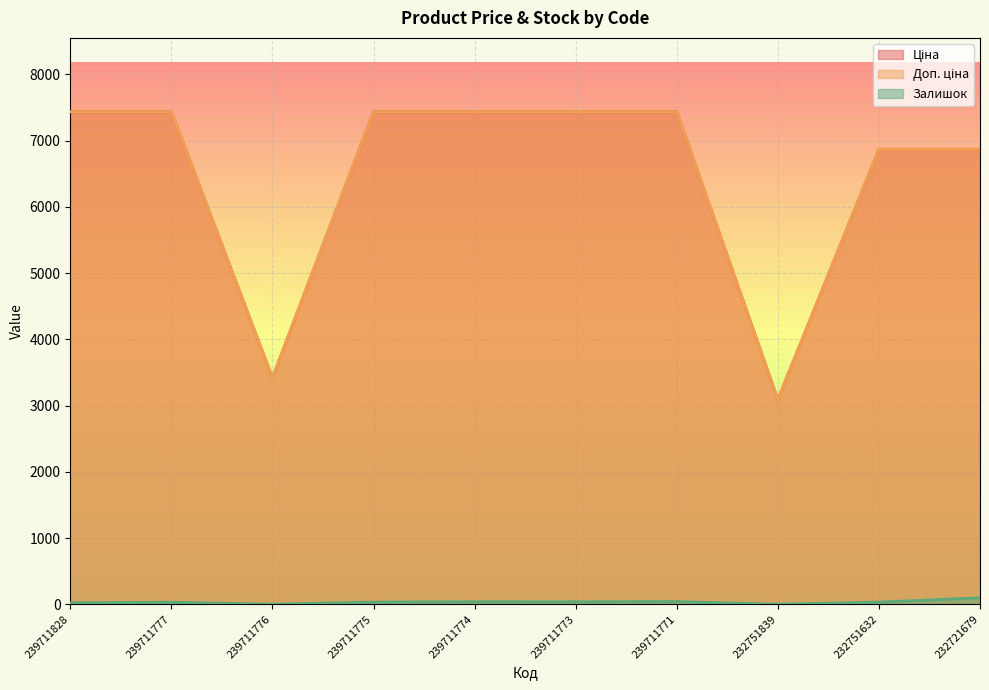

What is the difference between the highest and lowest values at 239711776?

3421.0